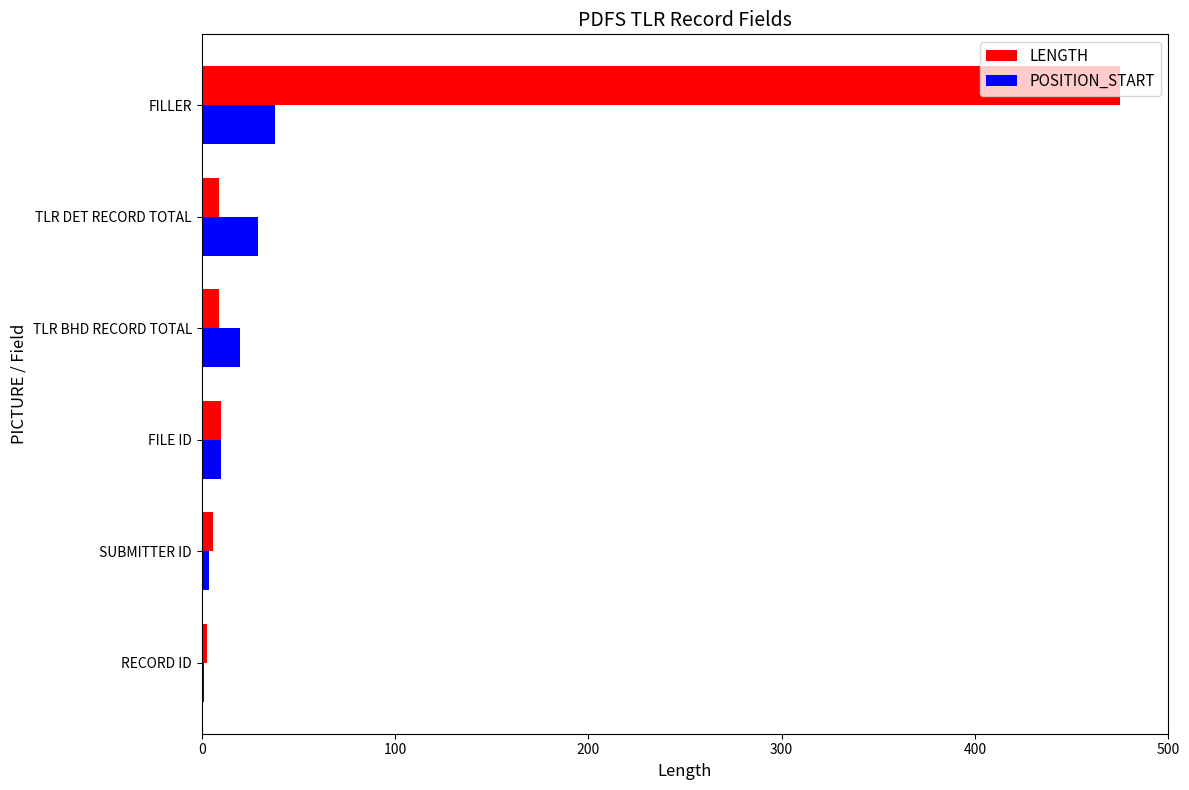

What is the sum of all LENGTH values?

512